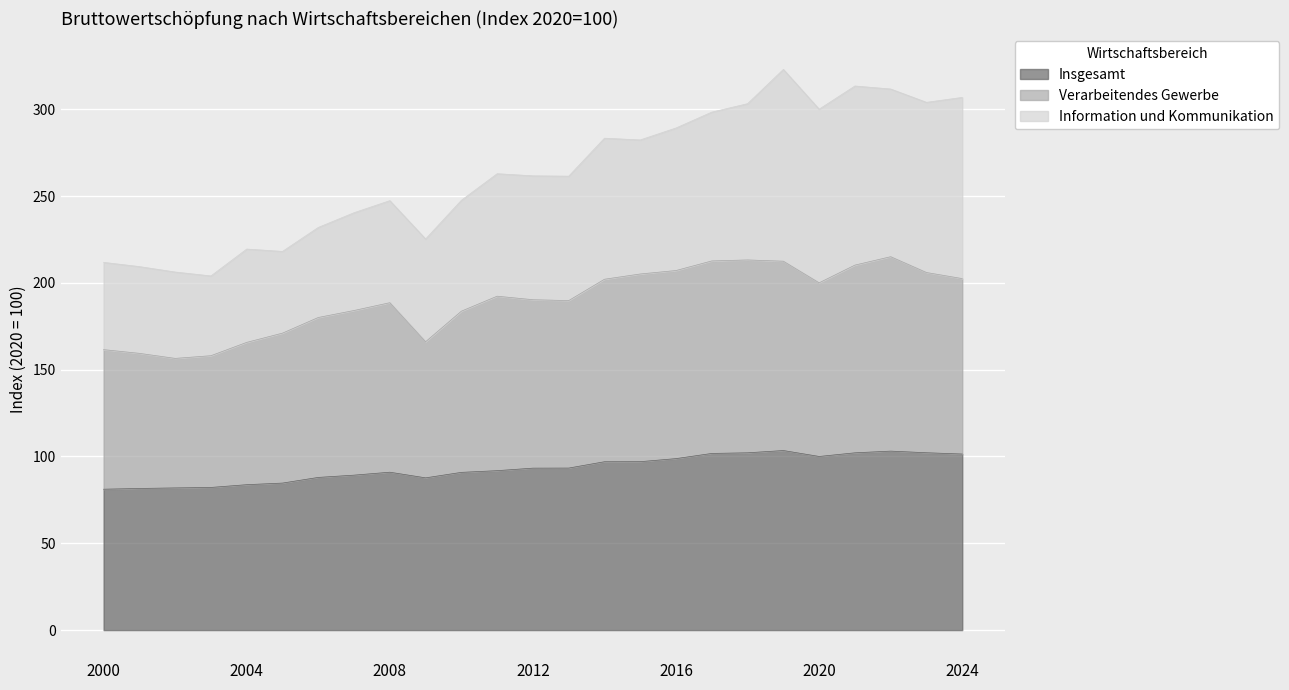

Where is the first local maximum for Verarbeitendes Gewerbe?

2008